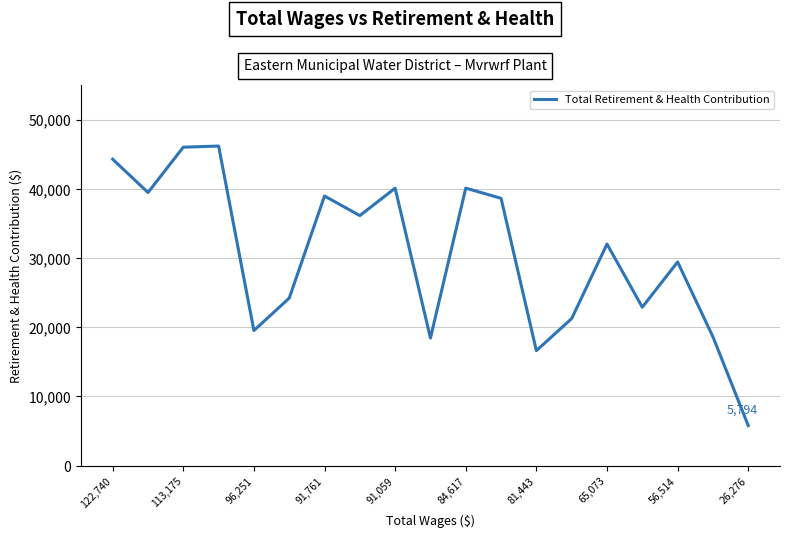

What is the sum of all values?

578665